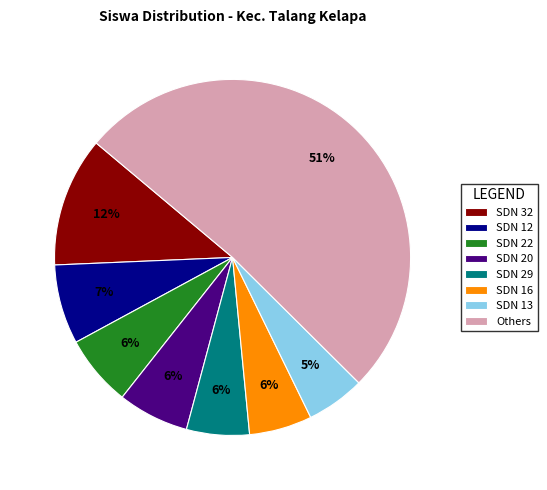

What percentage is the SDN 13 slice, to the nearest percent?

5%